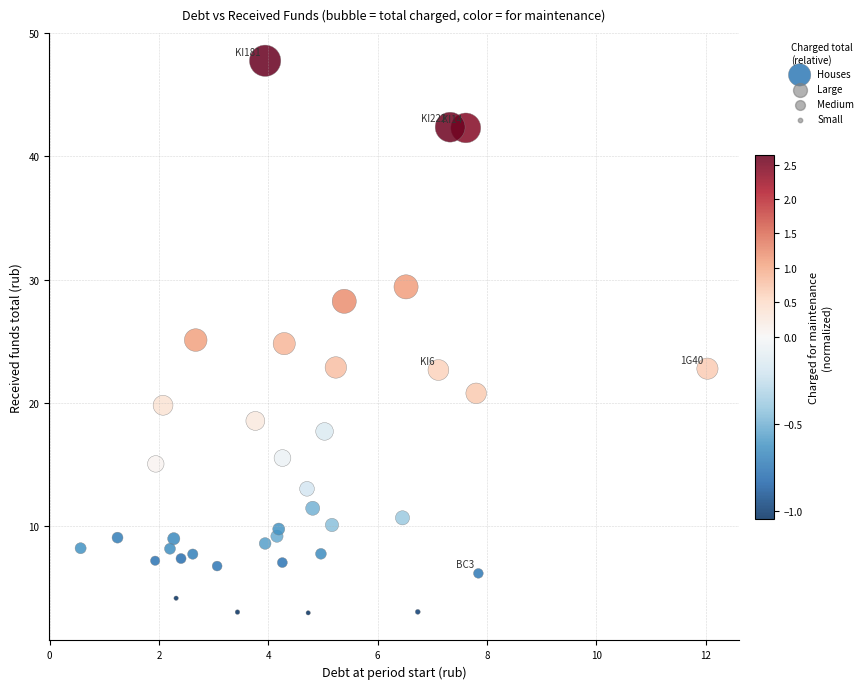

What is the range of X values (max minus min)?

11.5